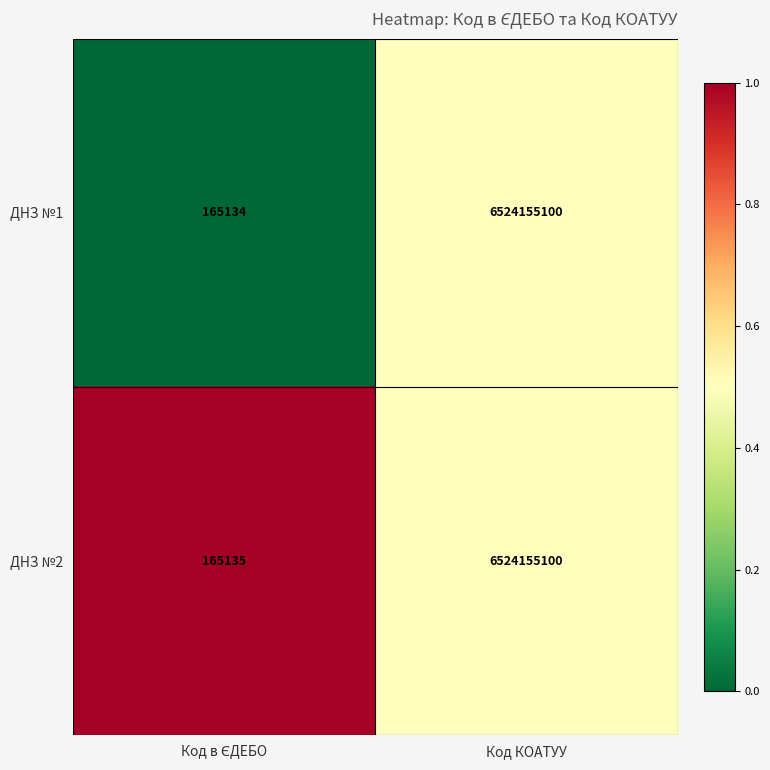

What value does the ДНЗ №2 series have at Код КОАТУУ, to the nearest 50?

6524155100